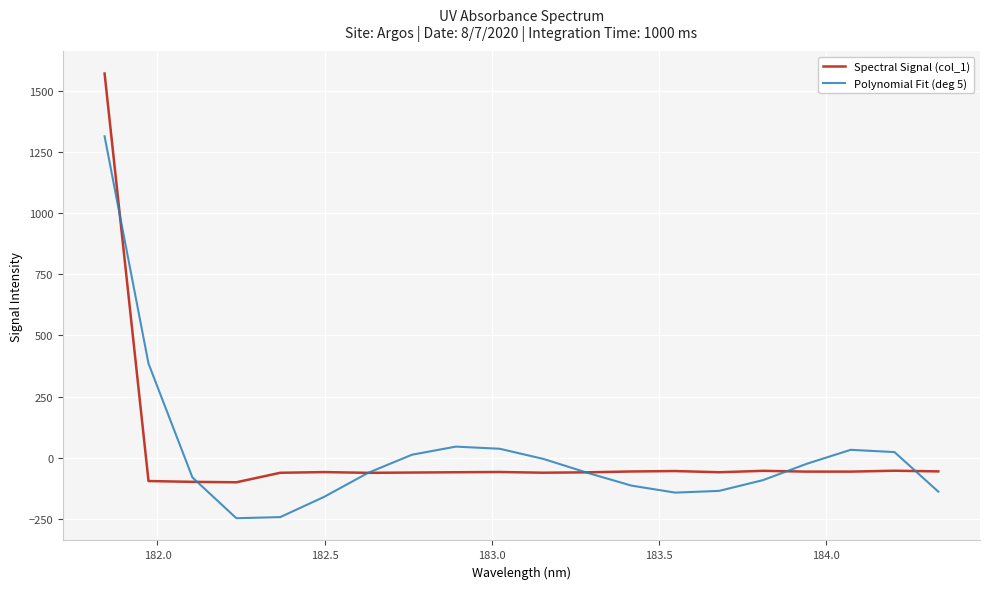

Is this an area chart (filled region under the line)?

No